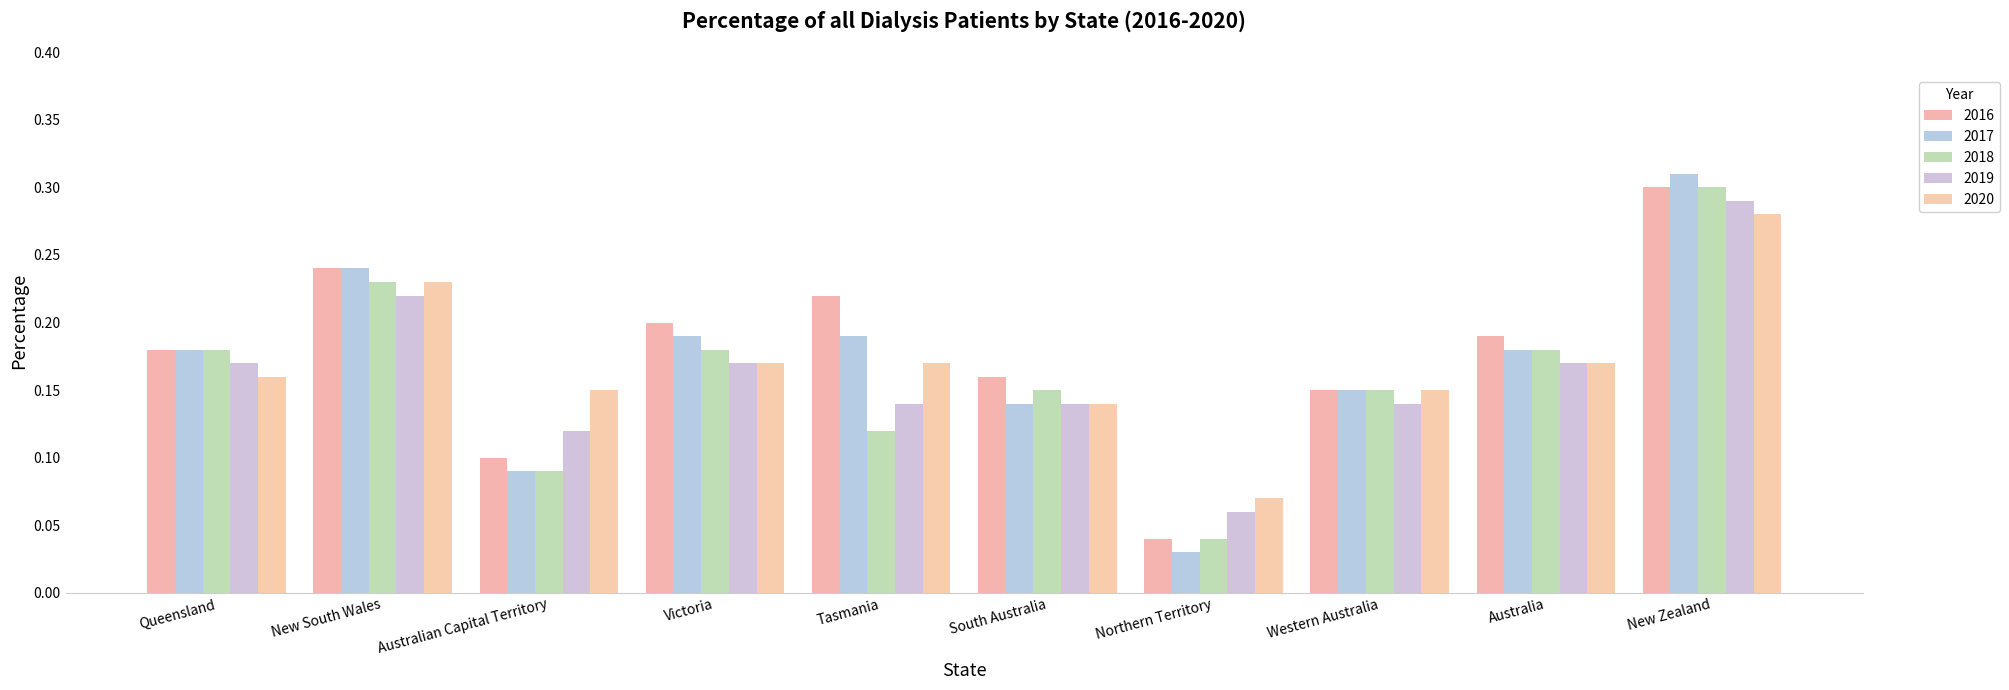

Which category has the highest value across all series?

New Zealand